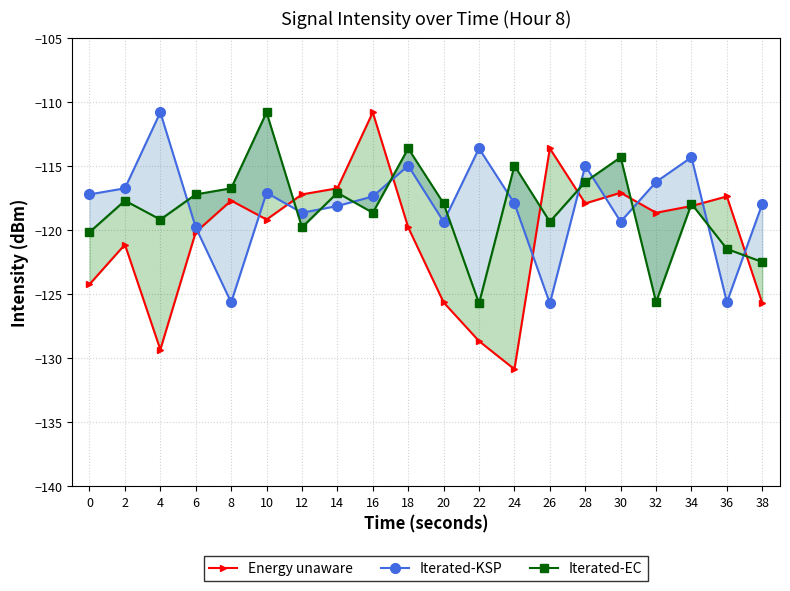

At which label does Iterated-EC reach its peak?

10